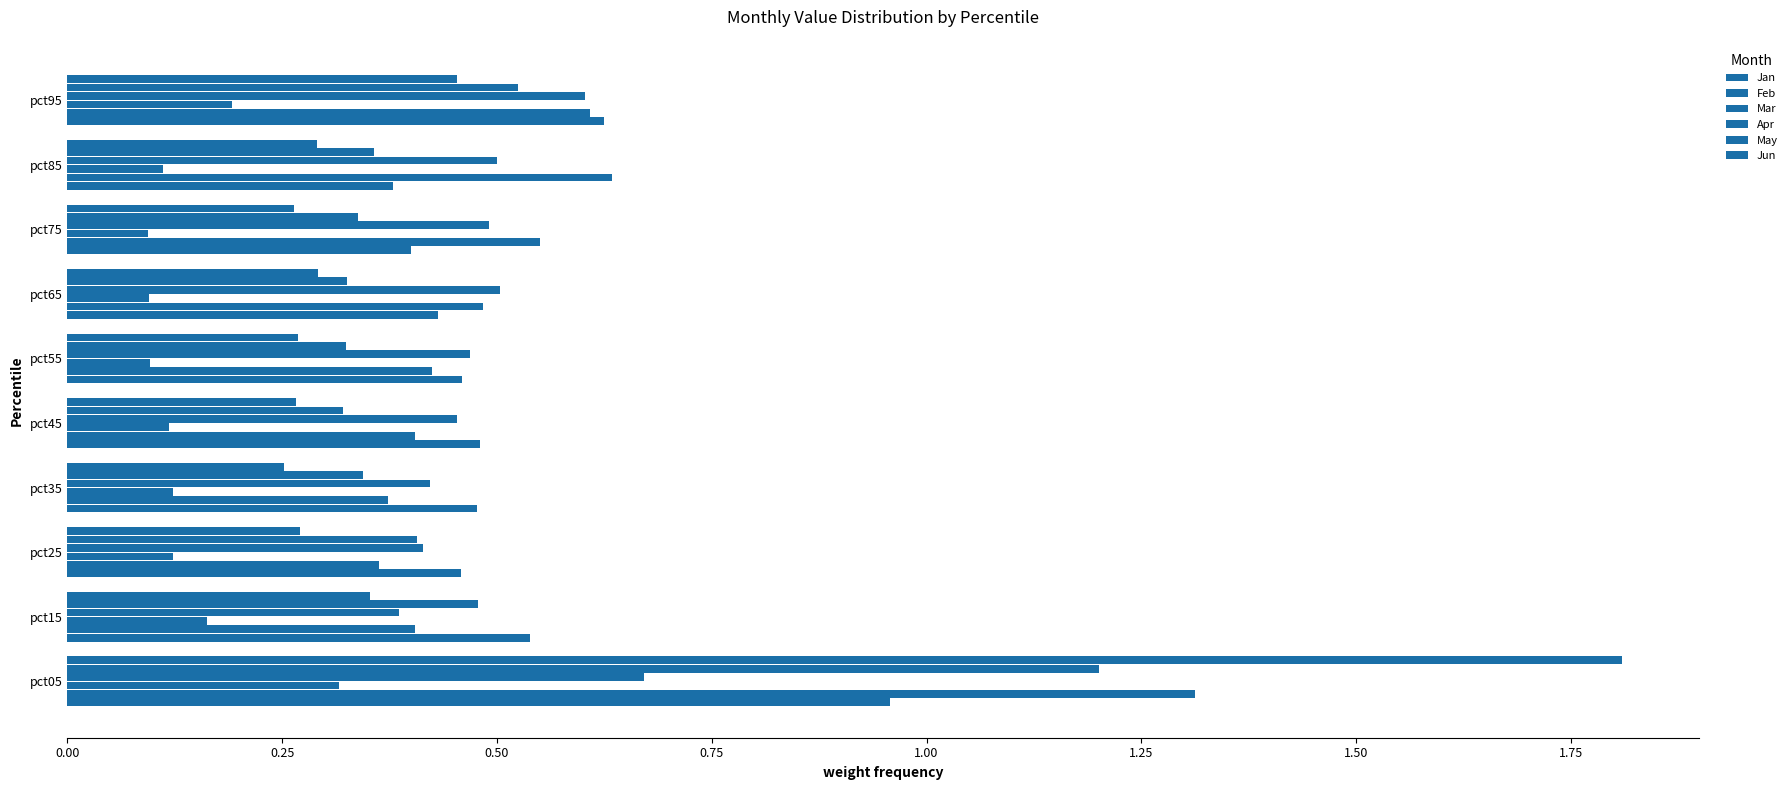

What is the difference between the maximum and minimum values in the May series?

0.9